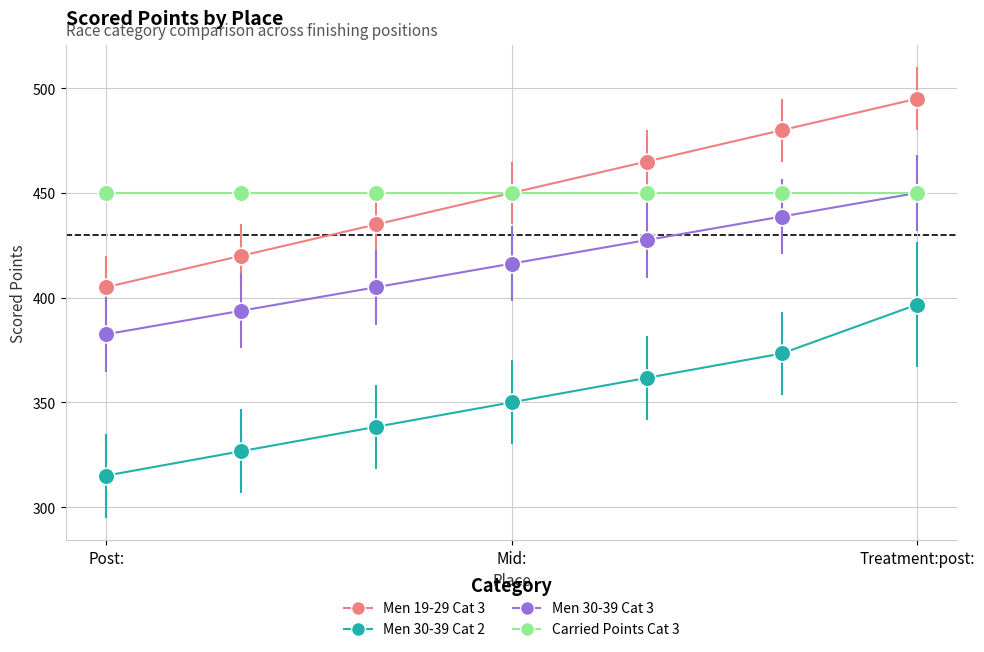

True or false: Men 30-39 Cat 2 and Carried Points Cat 3 cross at least once.

False